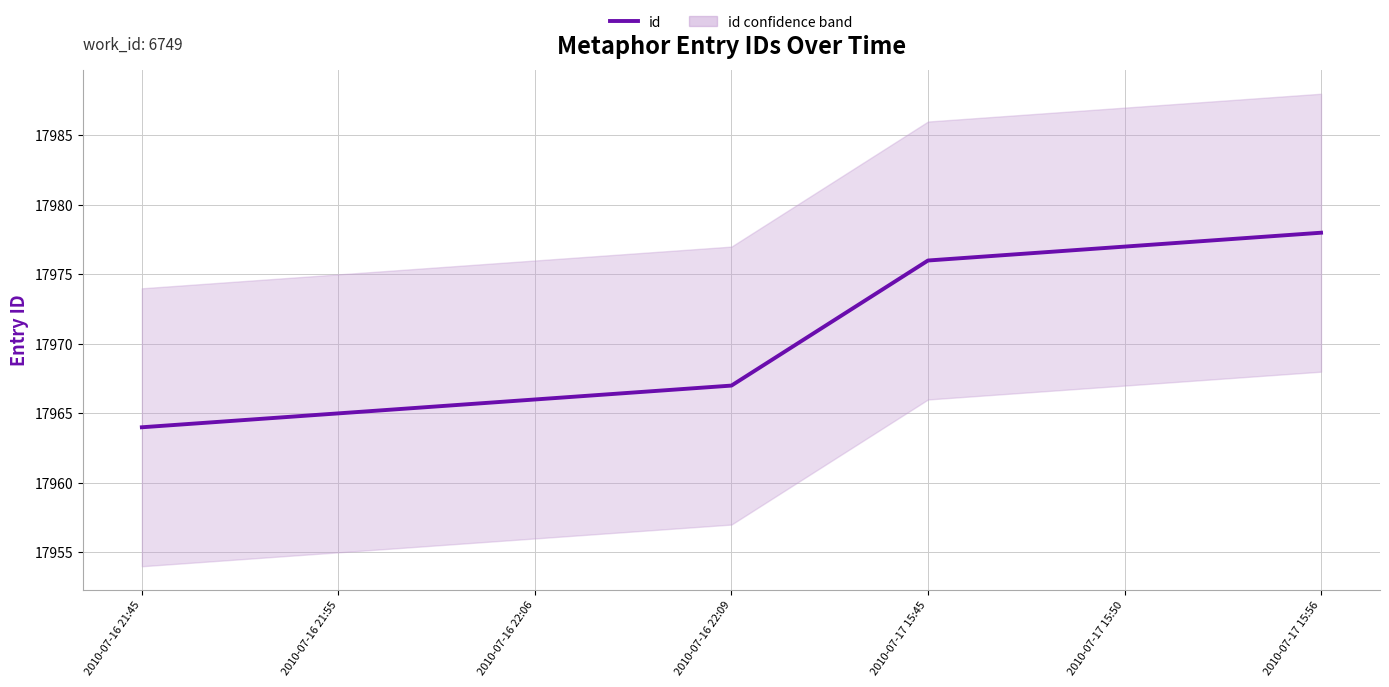

How many values exceed 17967?

3